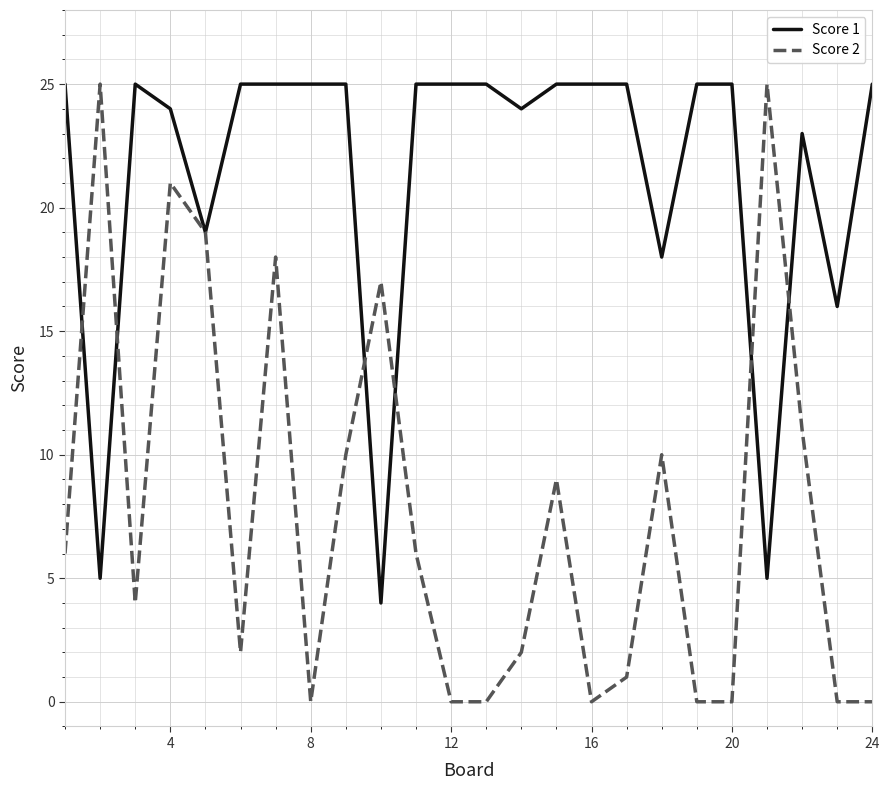

Which series has the widest spread of values?

Score 2